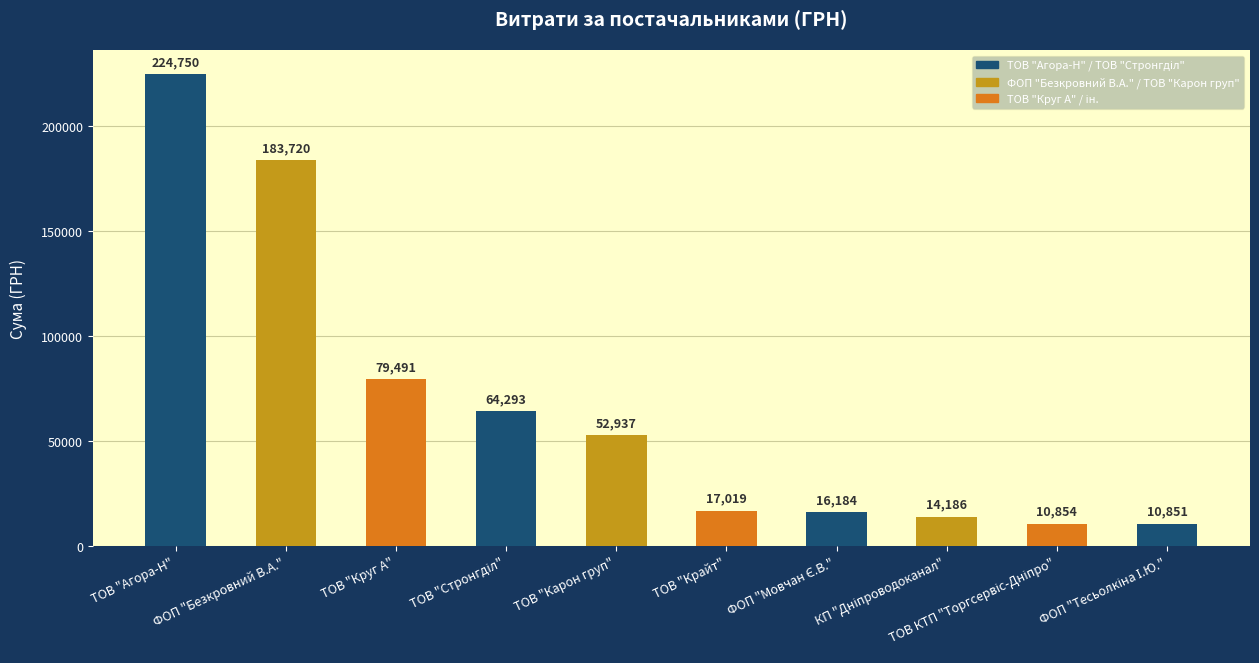

What is the average value?

67428.5